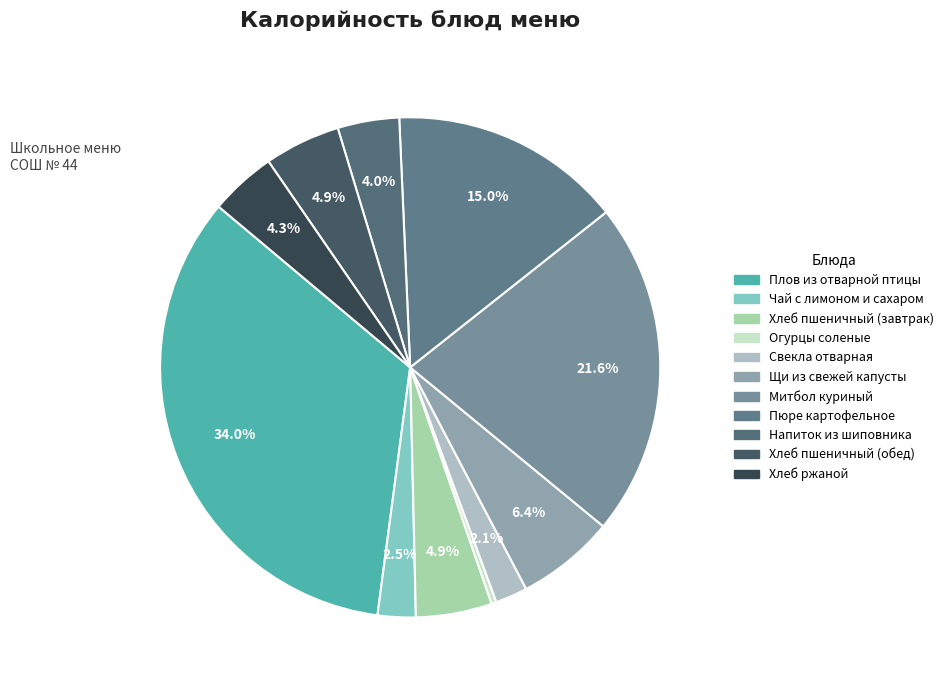

Which slice is the smallest?

Огурцы соленые